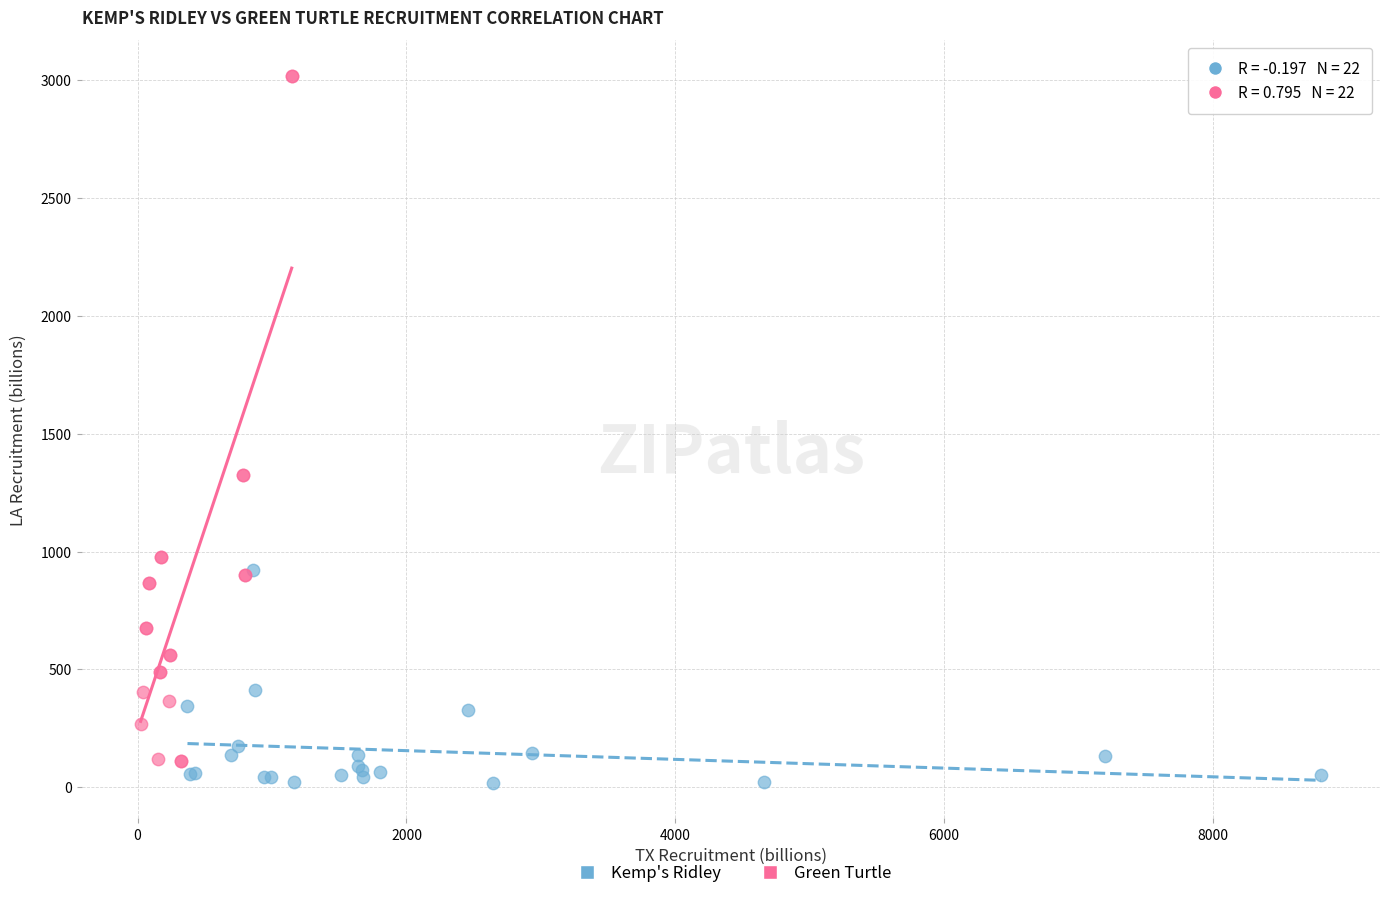

Which series contains the lowest Y value?

Kemp's Ridley